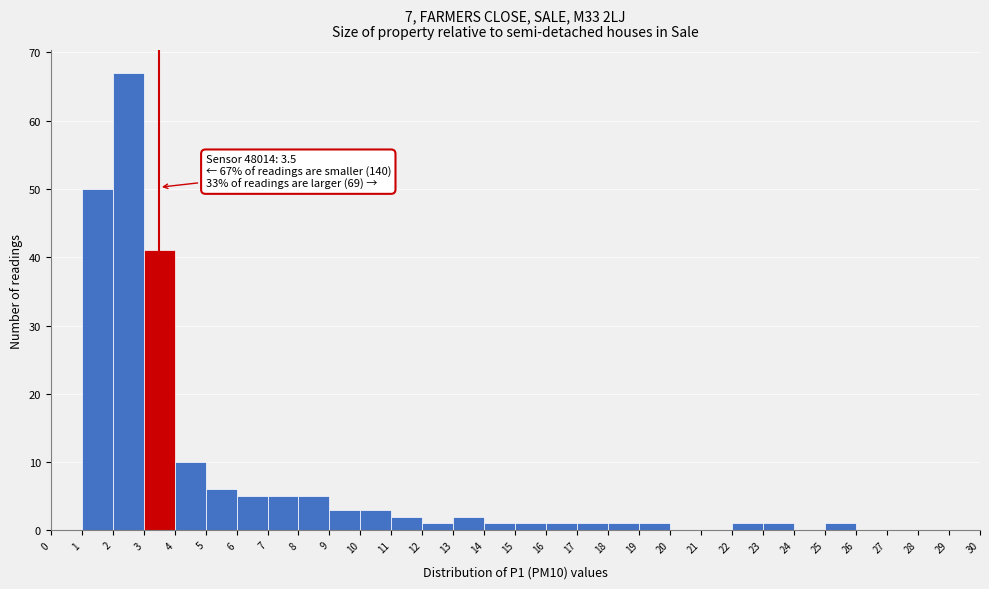

Over which range of the x-axis is the bar tallest?

2 to 3